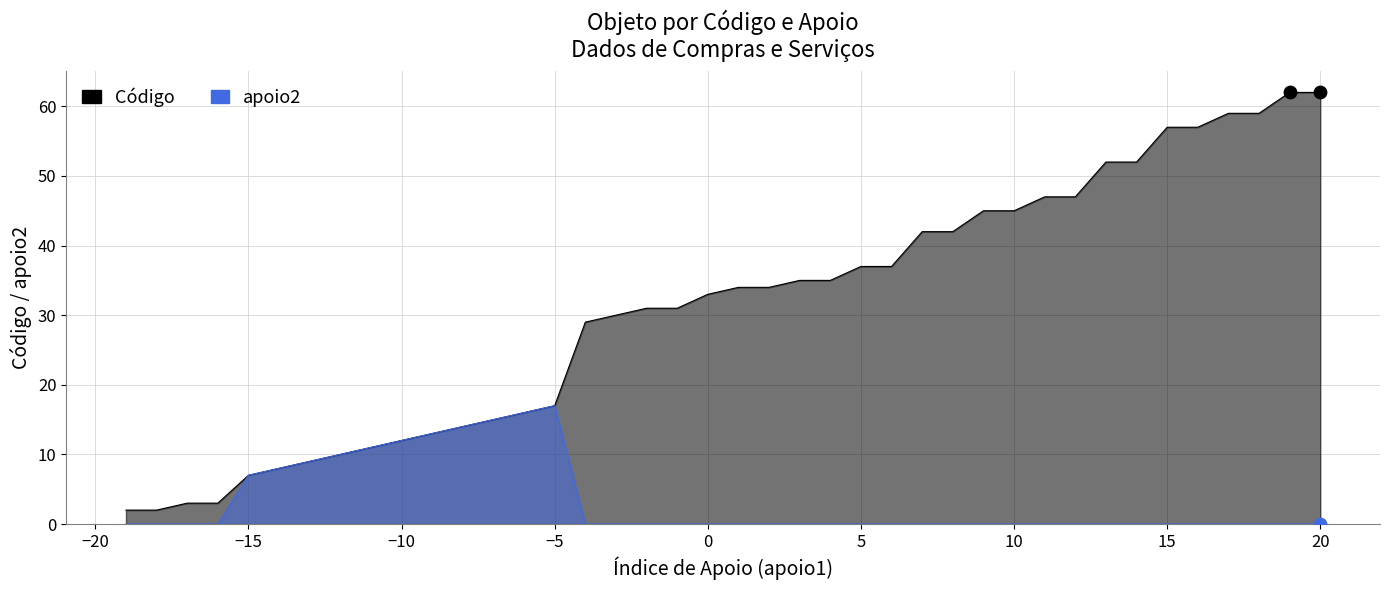

At how many categories does at least one series exceed 22?

25